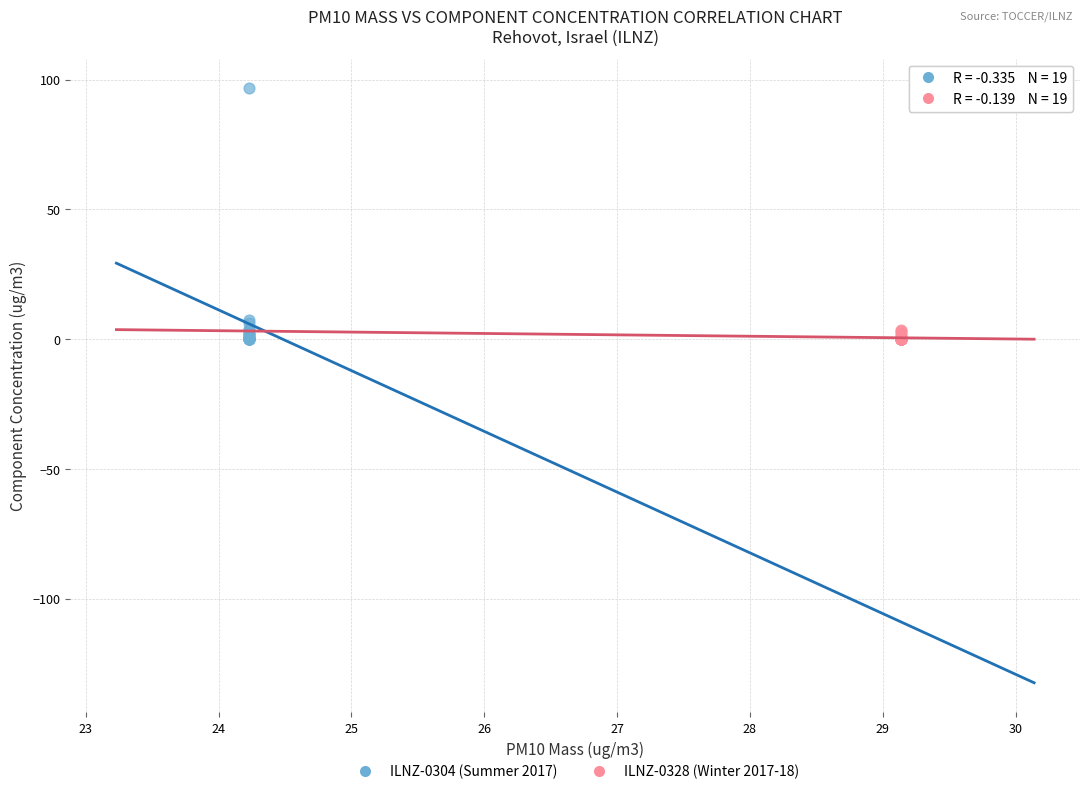

What are all the series names shown in the legend?

ILNZ-0304 (Summer 2017), ILNZ-0328 (Winter 2017-18)